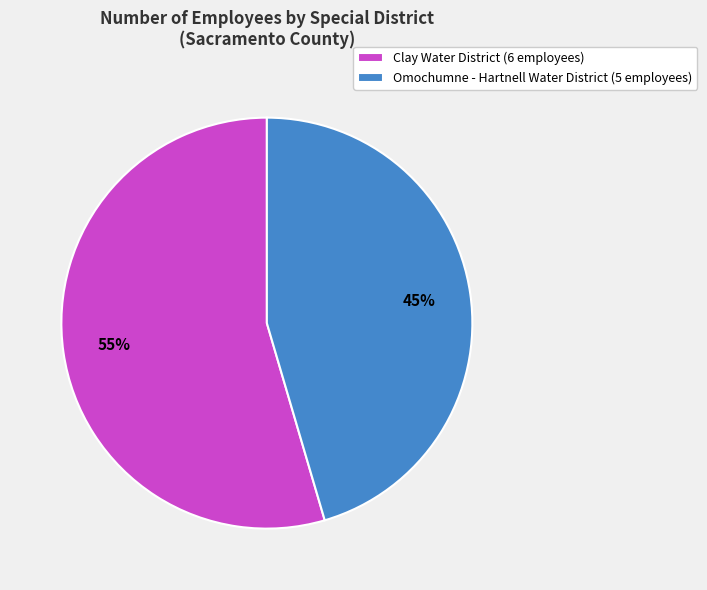

The Clay Water District slice represents 55% of the pie. True or false?

True